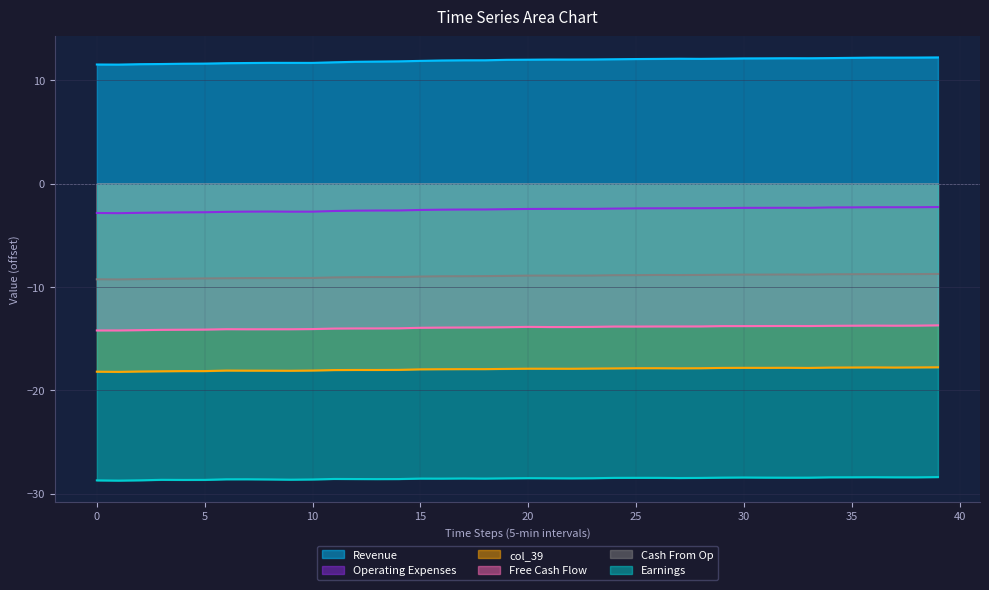

How many categories are shown in the chart?

40